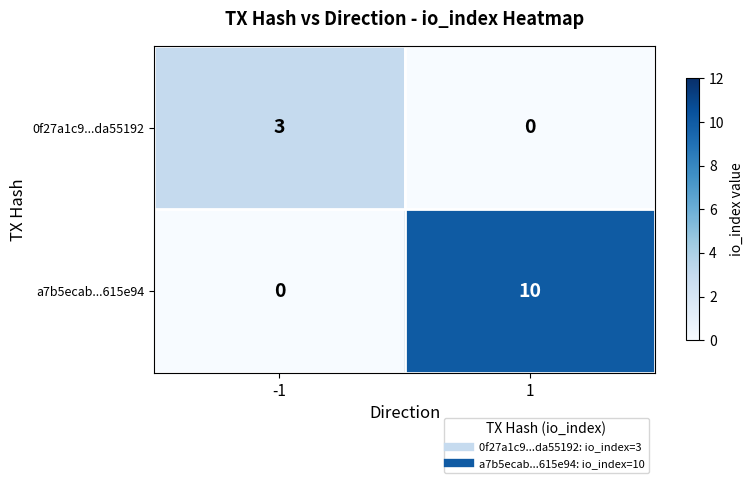

Between -1 and 1, which series saw the biggest shift?

a7b5ecab...615e94